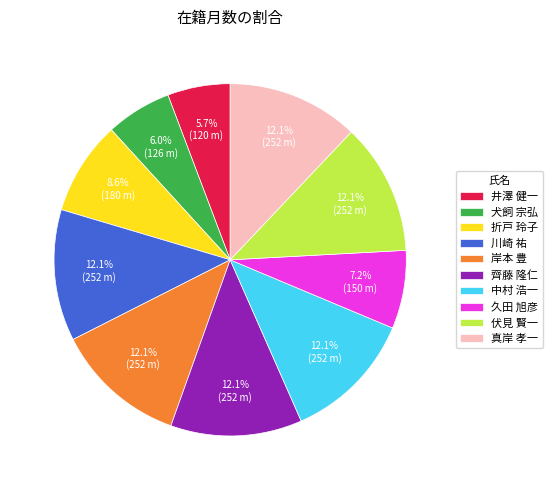

True or false: 川崎 祐 accounts for 12% of the total.

True